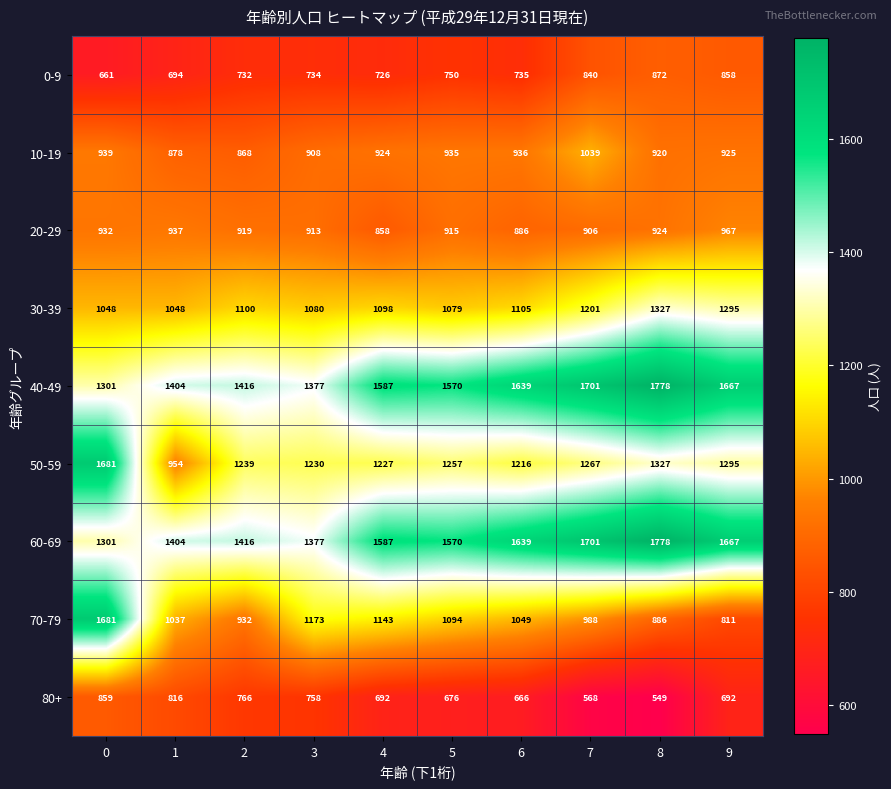

What is the minimum value shown in the chart?

549